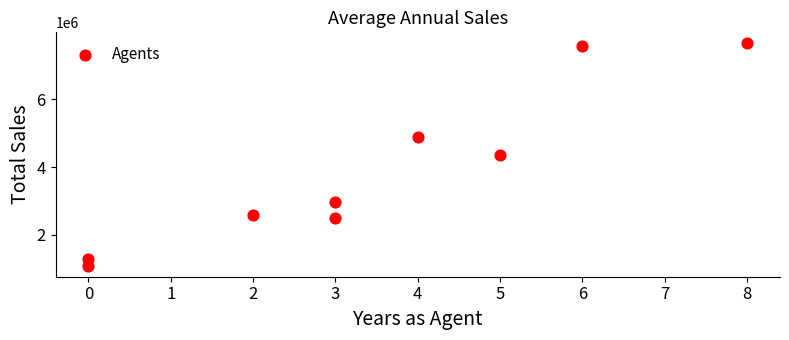

What is the average X value?

3